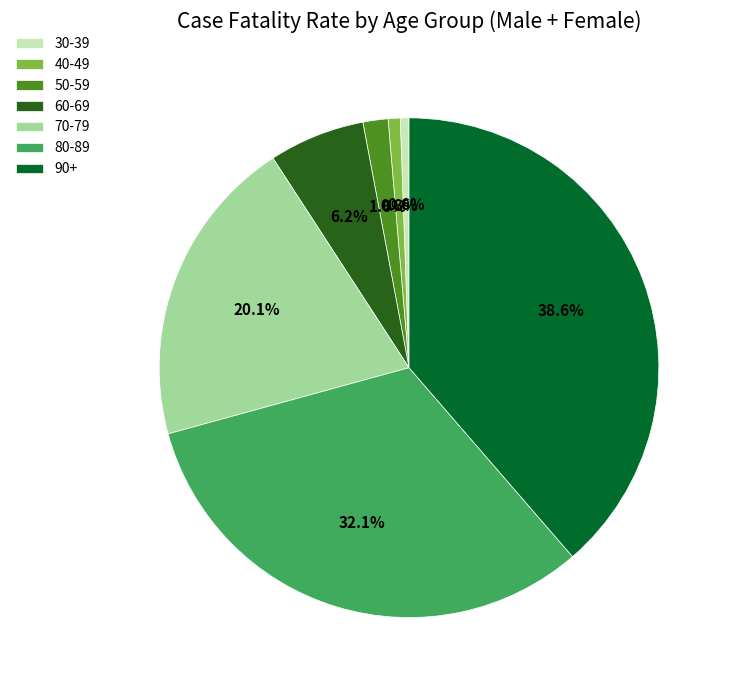

To the nearest percent, what percentage of the pie is 30-39?

1%